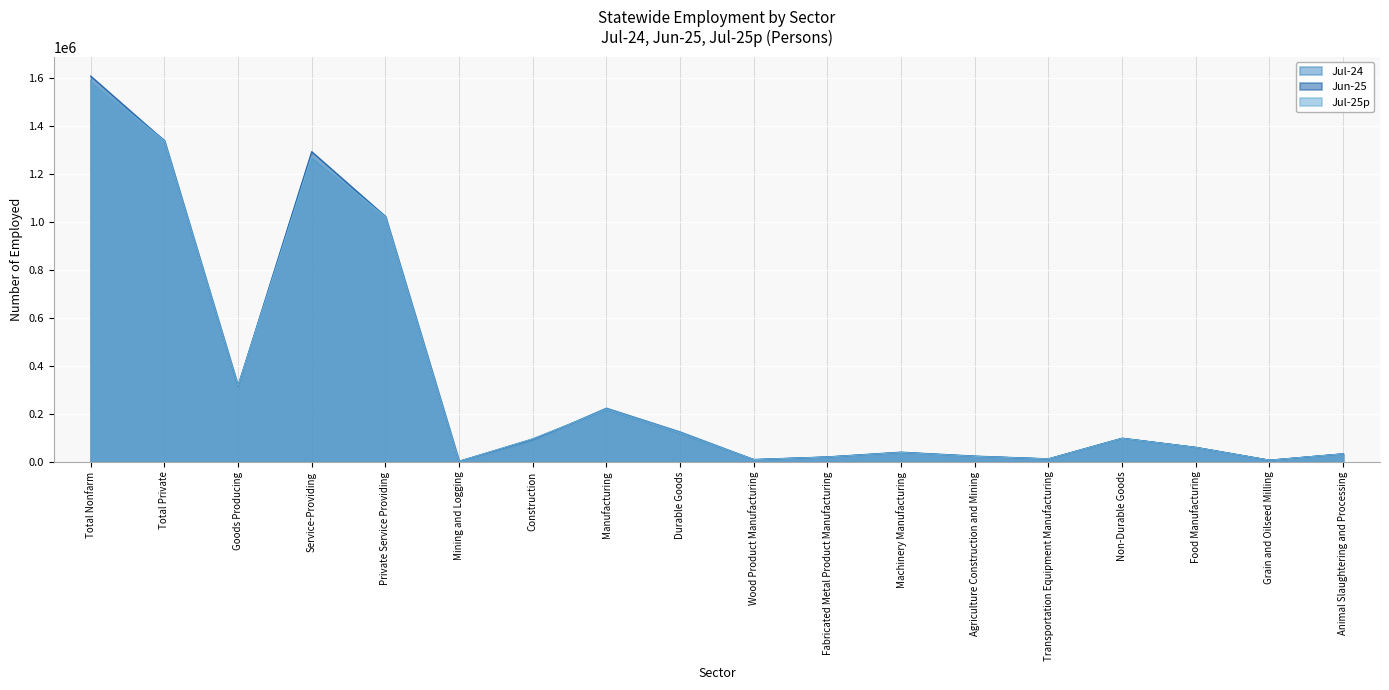

At which category does Jul-25p reach its first local valley?

Goods Producing